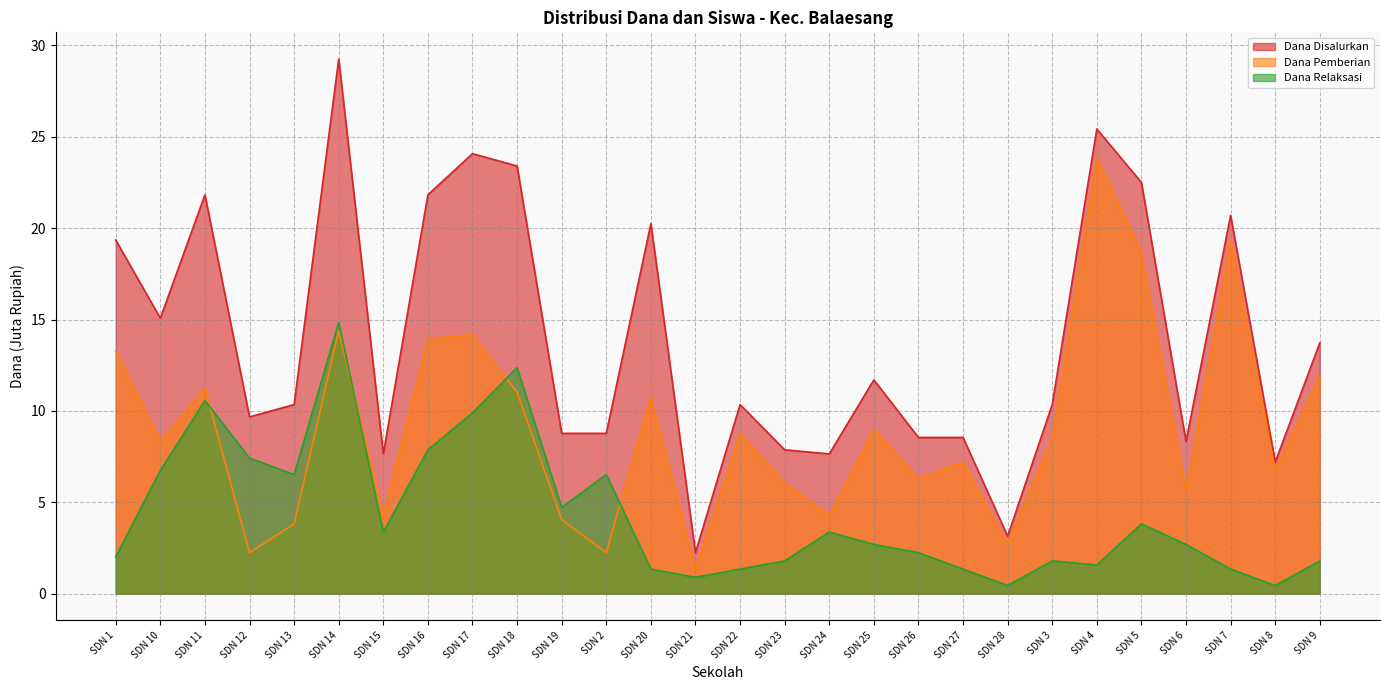

True or false: Dana Disalurkan and Dana Relaksasi cross at least once.

False